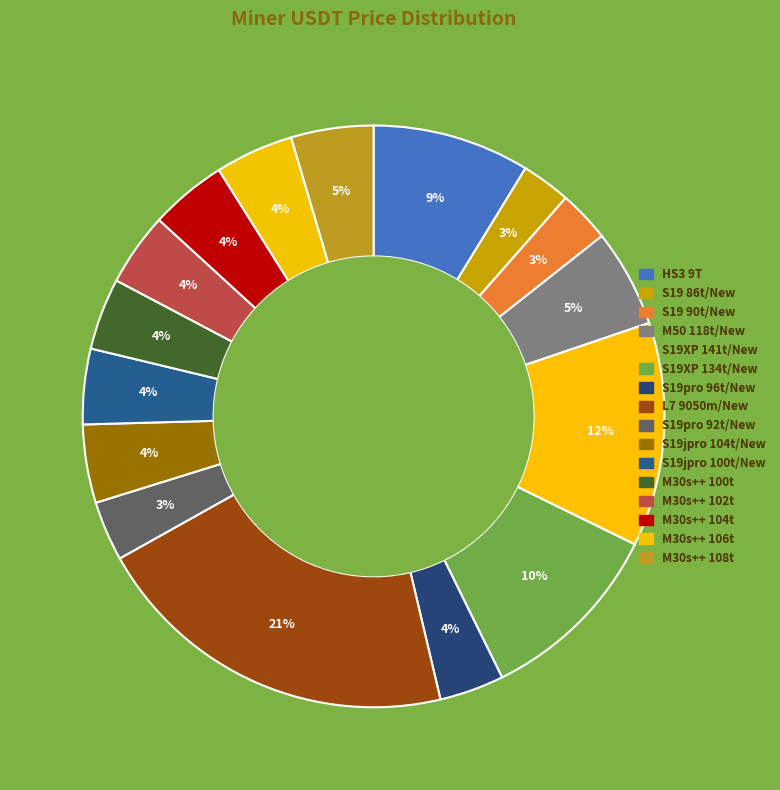

Count the number of slices in the pie.

16